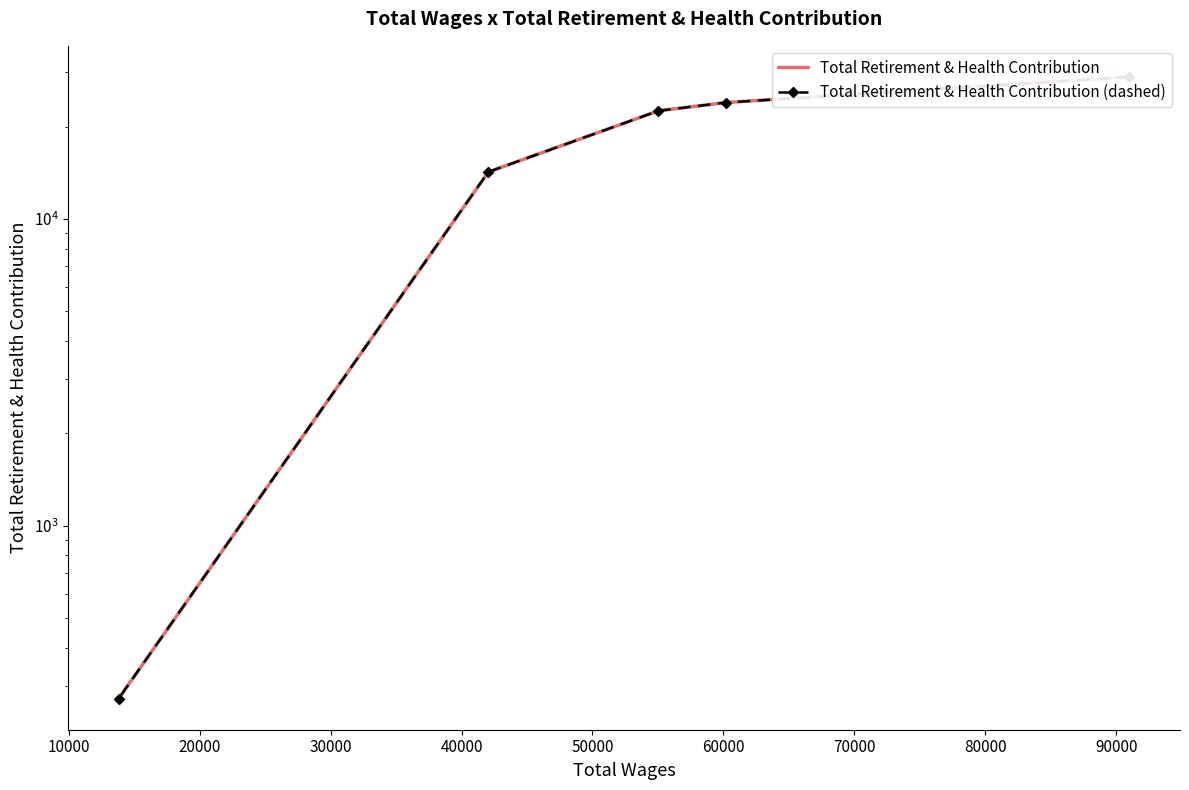

Does the chart have visible grid lines?

No